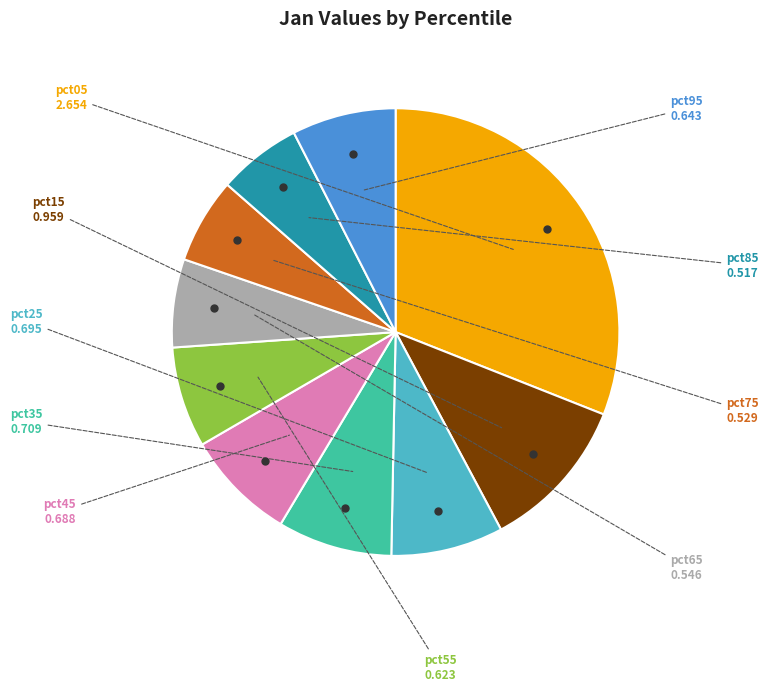

True or false: pct55 accounts for 7% of the total.

True